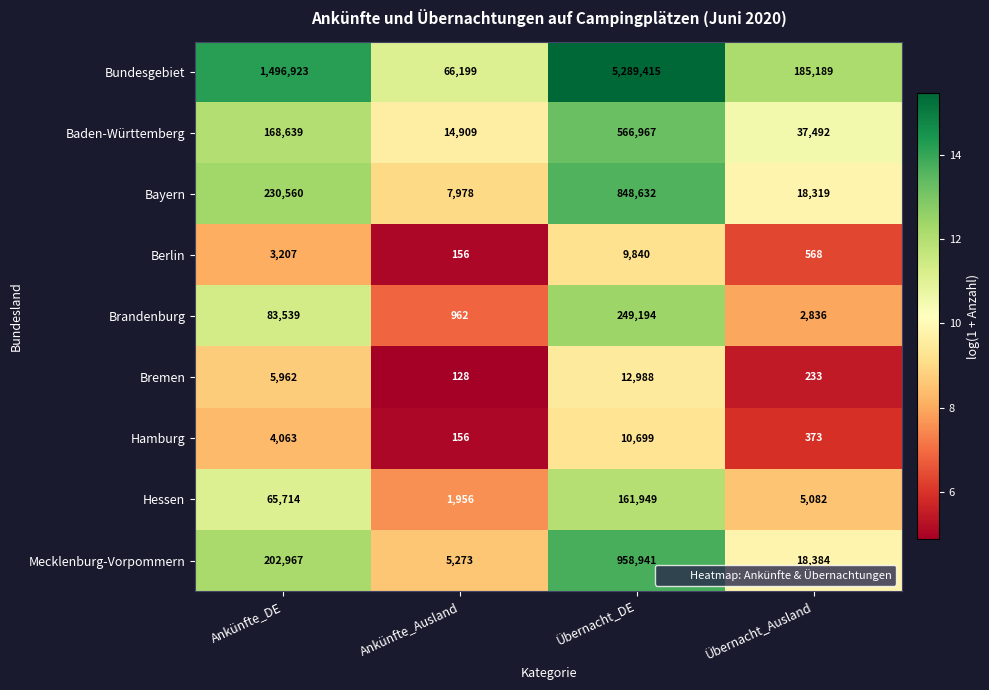

Which series changed the most between Ankünfte_Ausland and Übernacht_Ausland?

Bundesgebiet